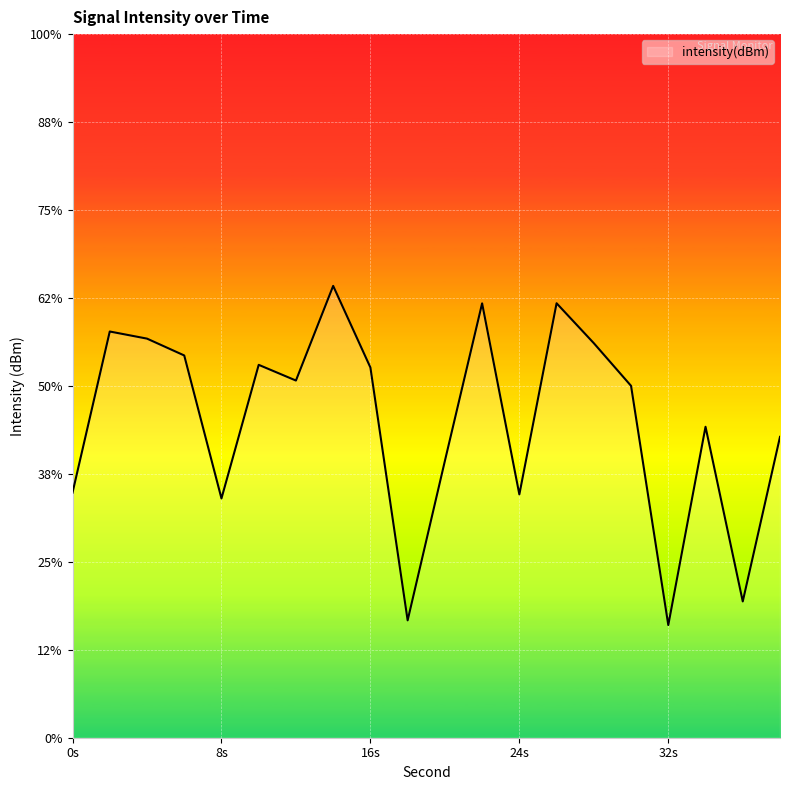

At which label is the value closest to -133?

38